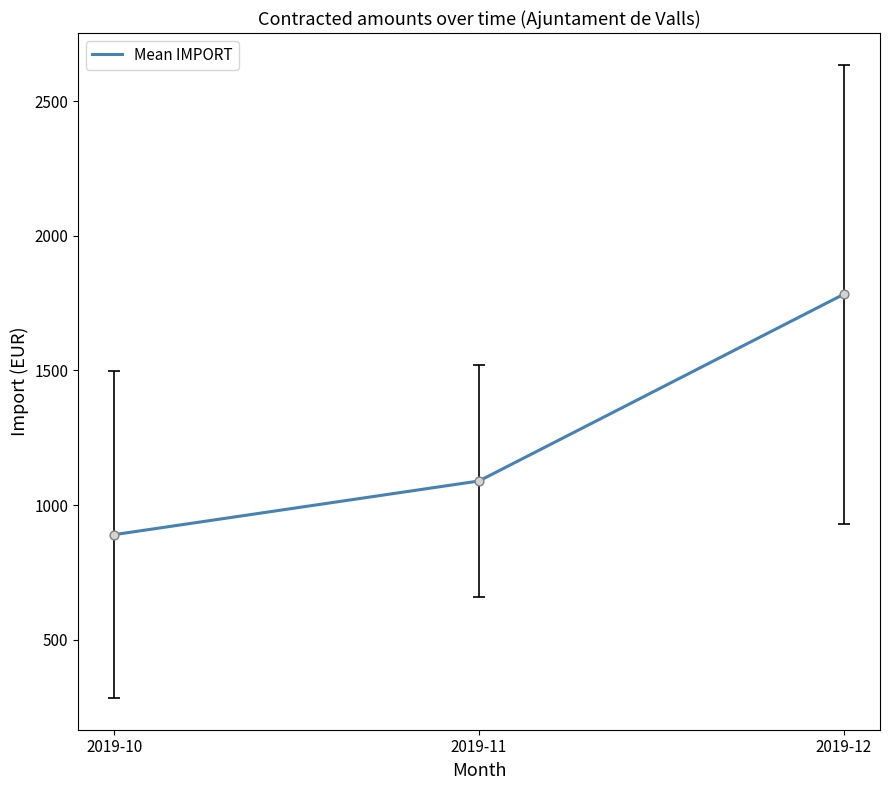

Approximately how many times larger is the value at 2019-11 compared to 2019-10?

1.2